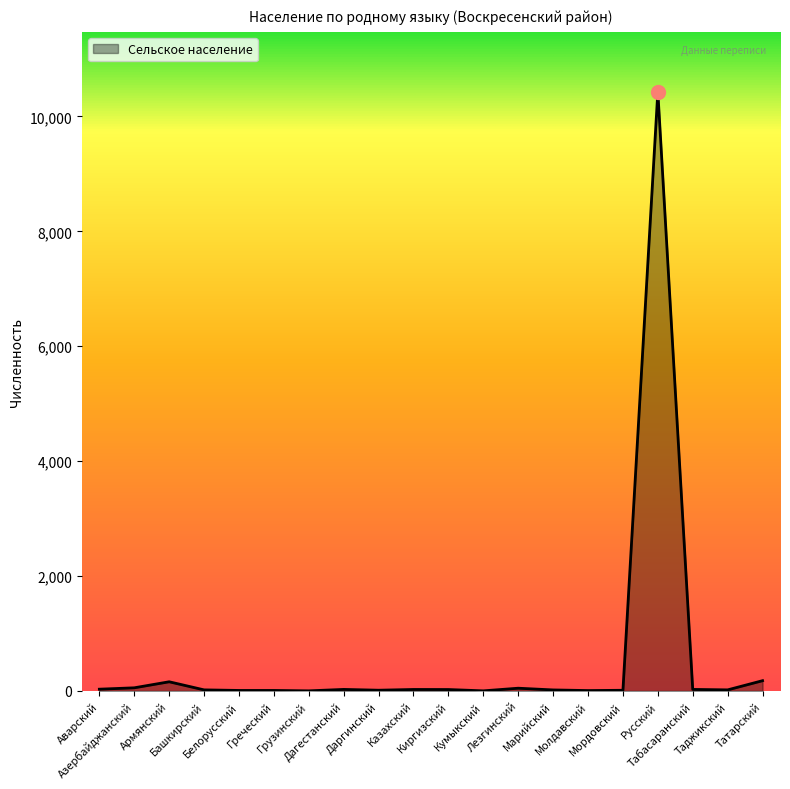

What is the difference between the maximum and minimum values?

10429